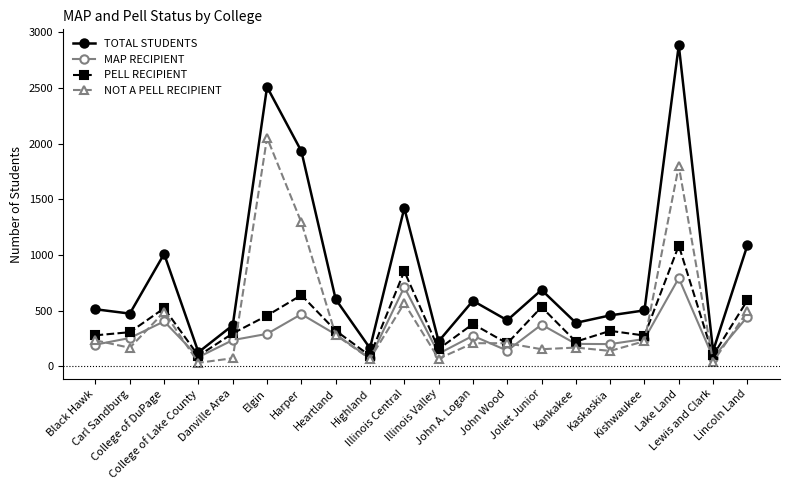

What is the lowest value of the TOTAL STUDENTS series?

127